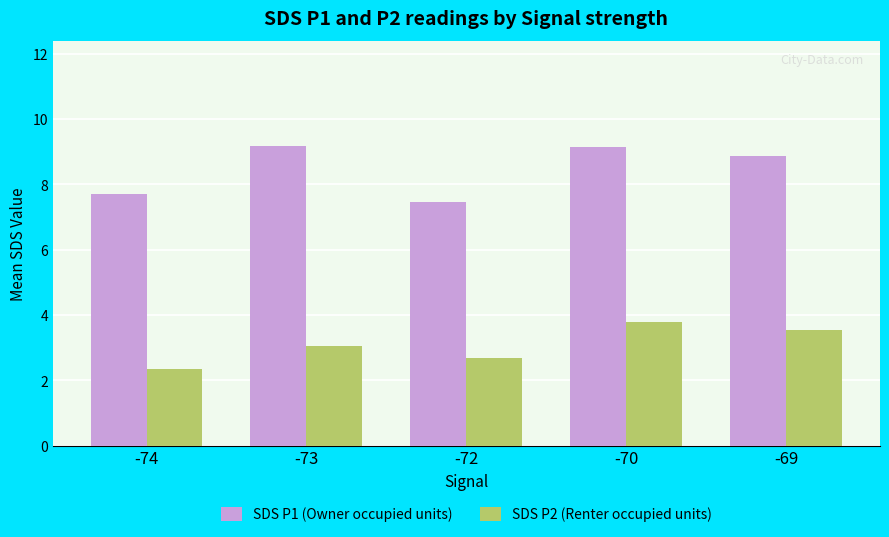

Where does the SDS P1 (Owner occupied units) series first go above 8?

-73